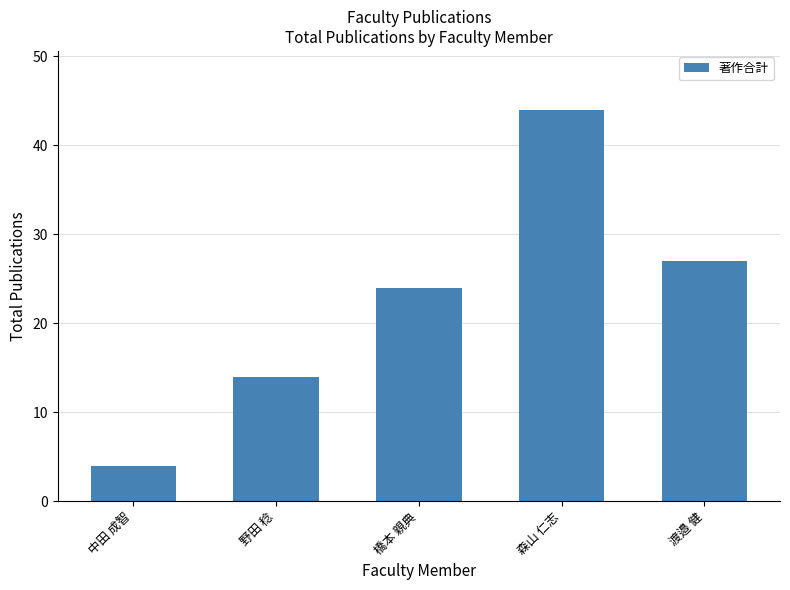

What value does the data have at 橋本 親典, to the nearest 5?

25